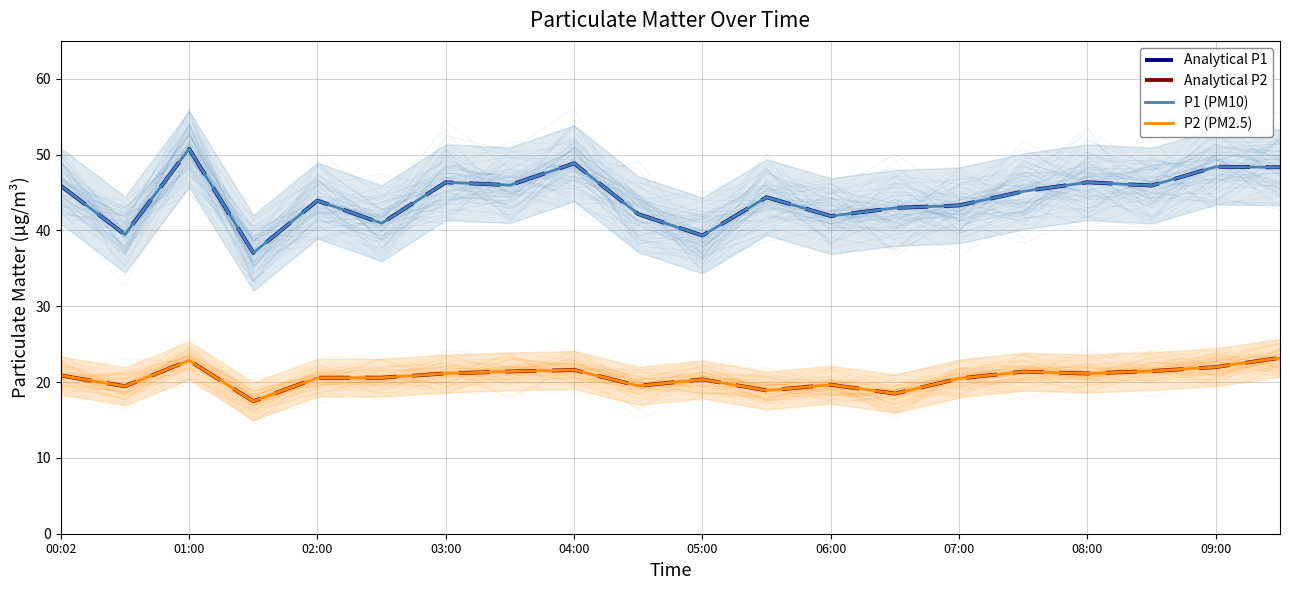

Rank the series at 07:00 from highest to lowest value.

Analytical P1, P1 (PM10), Analytical P2, P2 (PM2.5)